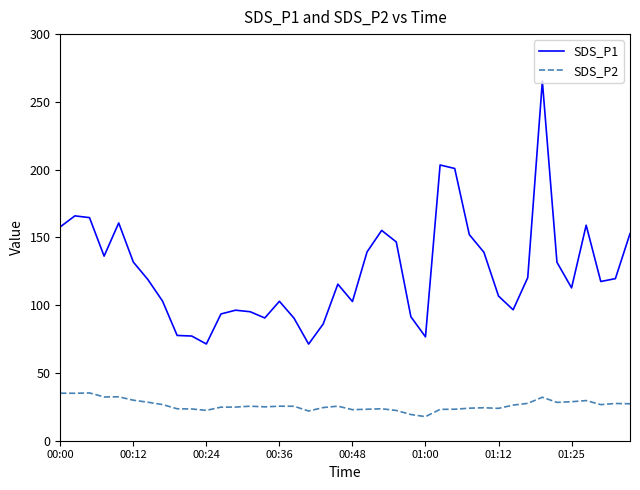

How many lines are shown in the chart?

2